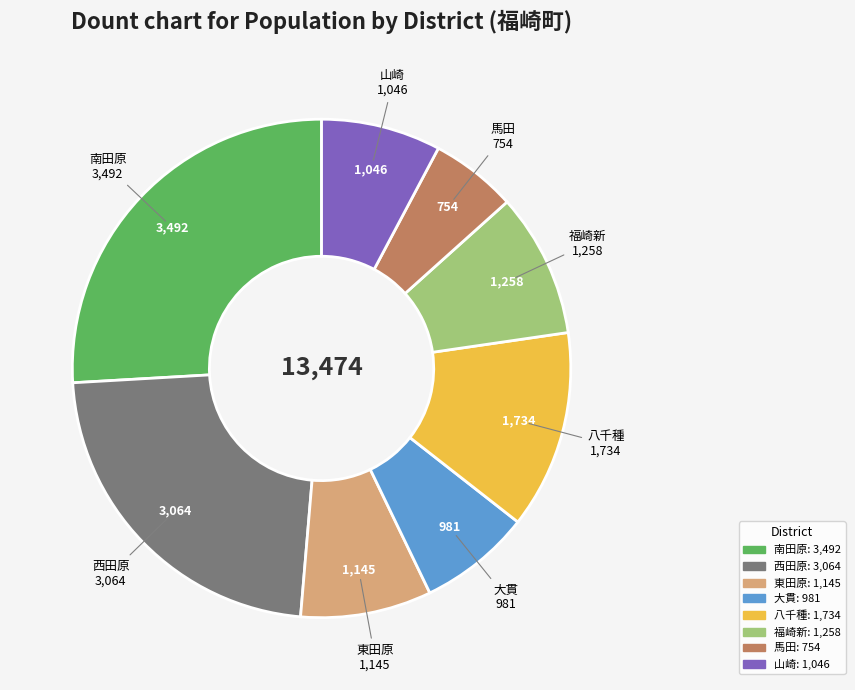

Is there a majority slice in this chart?

No